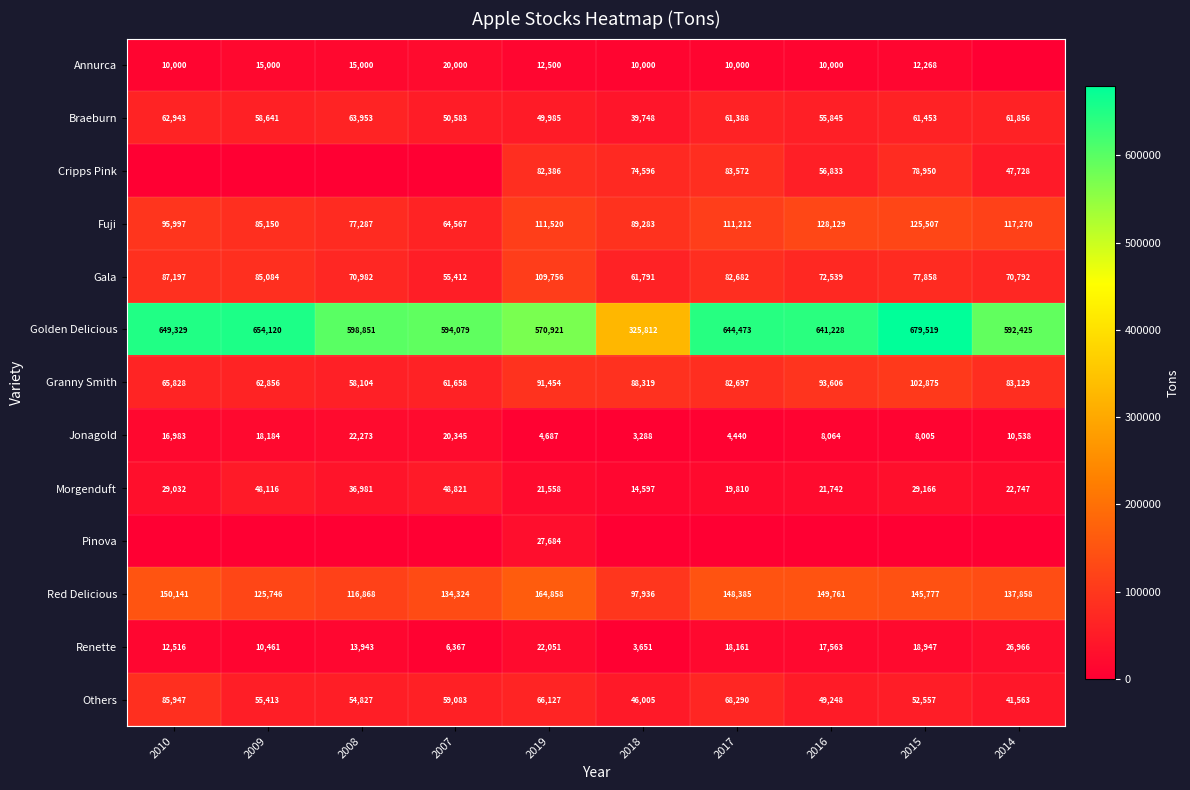

What is the sum of the Morgenduft values at 2019 and 2017?

41368